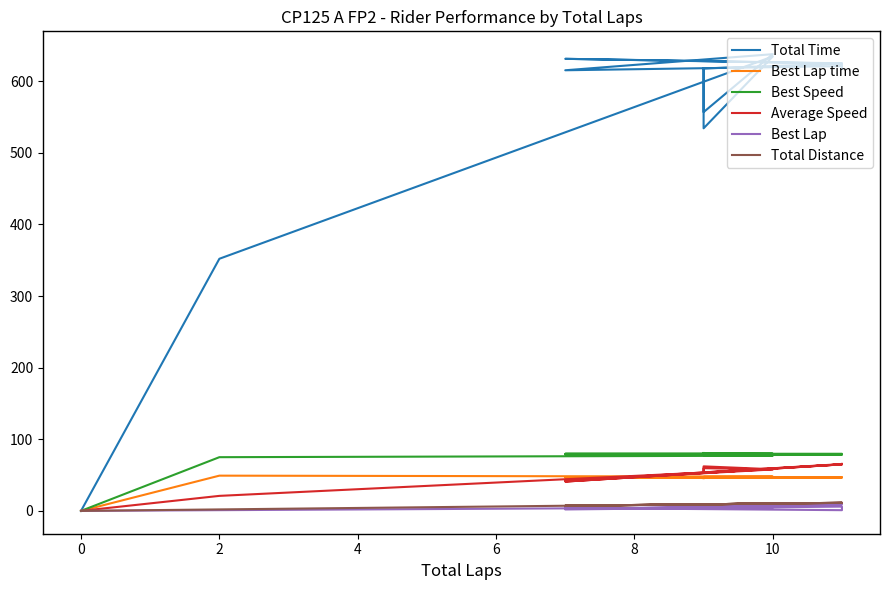

At 9, list the series in order from smallest to largest.

Best Lap, Total Distance, Best Lap time, Average Speed, Best Speed, Total Time